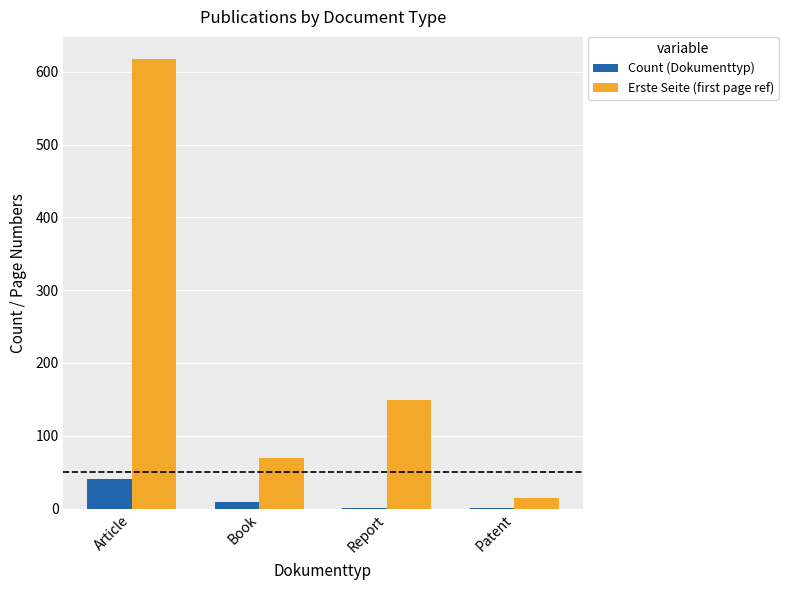

Where is Erste Seite (first page ref) nearest to the value 315?

Report